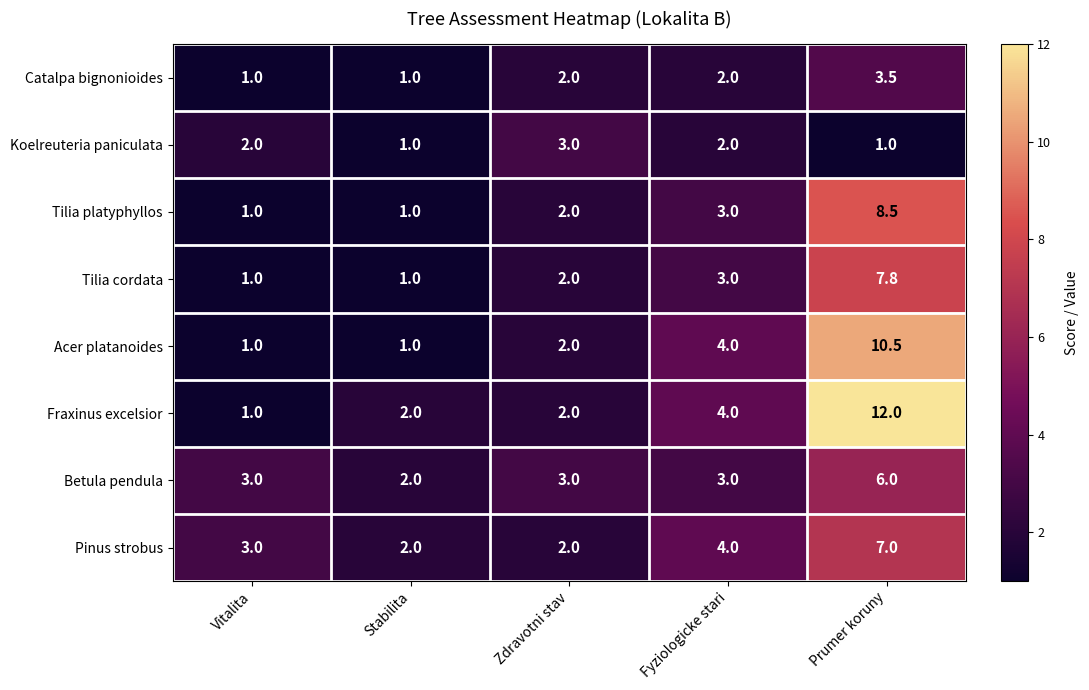

How many data points does each series have?

5